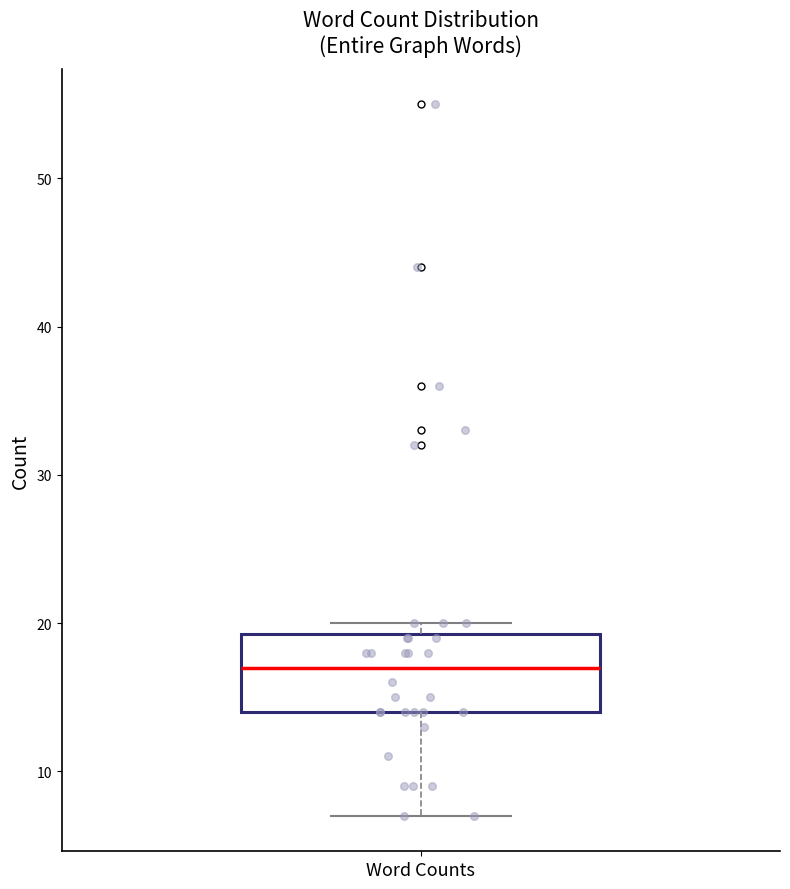

Read this box plot against the y-axis: the position of the median line, the range covered by the box, and the ends of both whiskers. The values are not printed on the chart, so give them approximately, as read against the axis.

median 17, box 14 to 19, whiskers 7 to 20